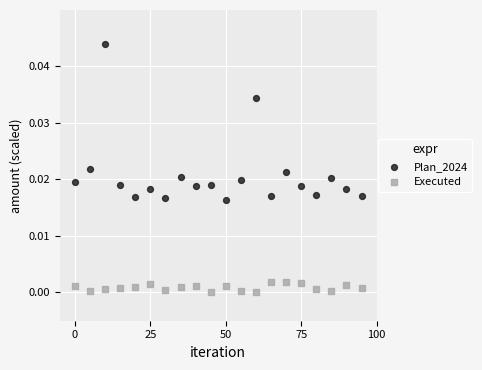

Which series contains the highest Y value?

Plan_2024